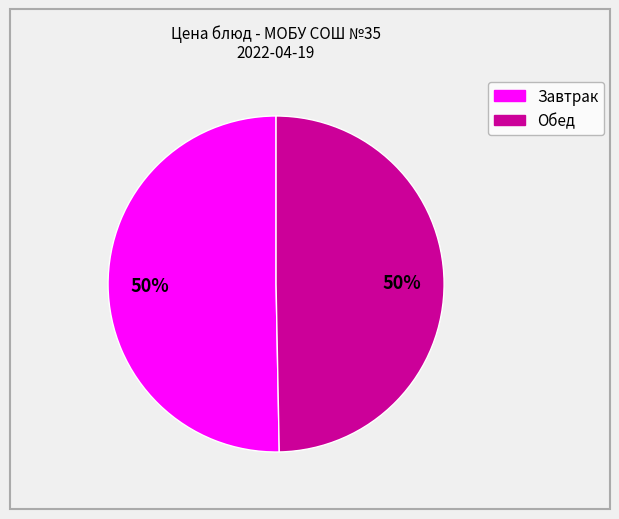

To the nearest percent, what is the average slice percentage?

50%